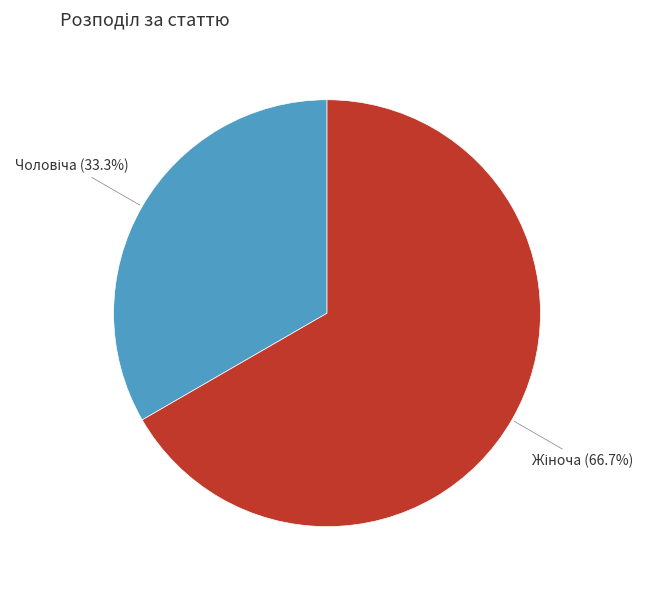

Is there any slice that represents more than half of the pie?

Yes